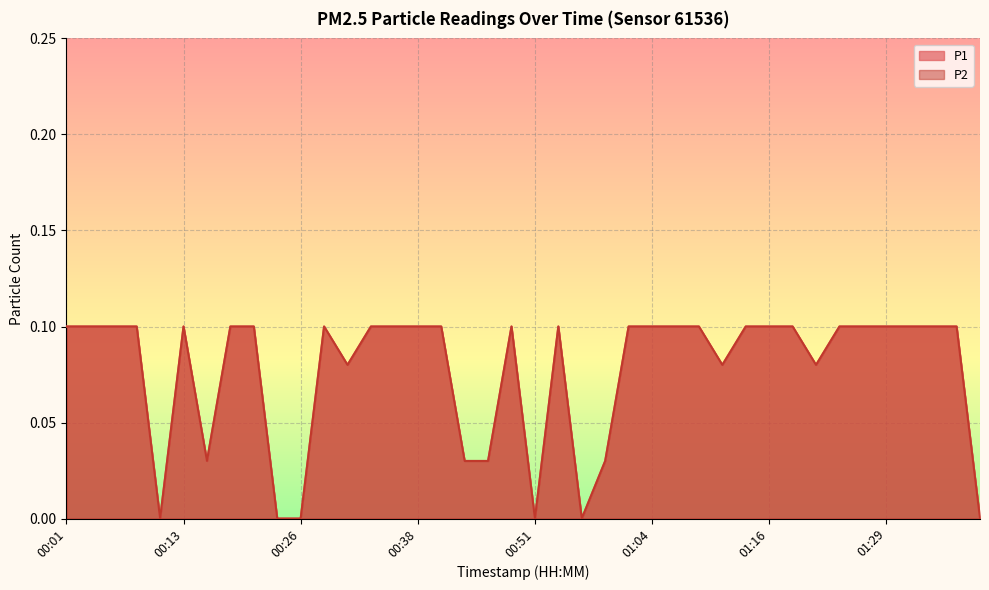

How many data points in P2 are above 0?

34